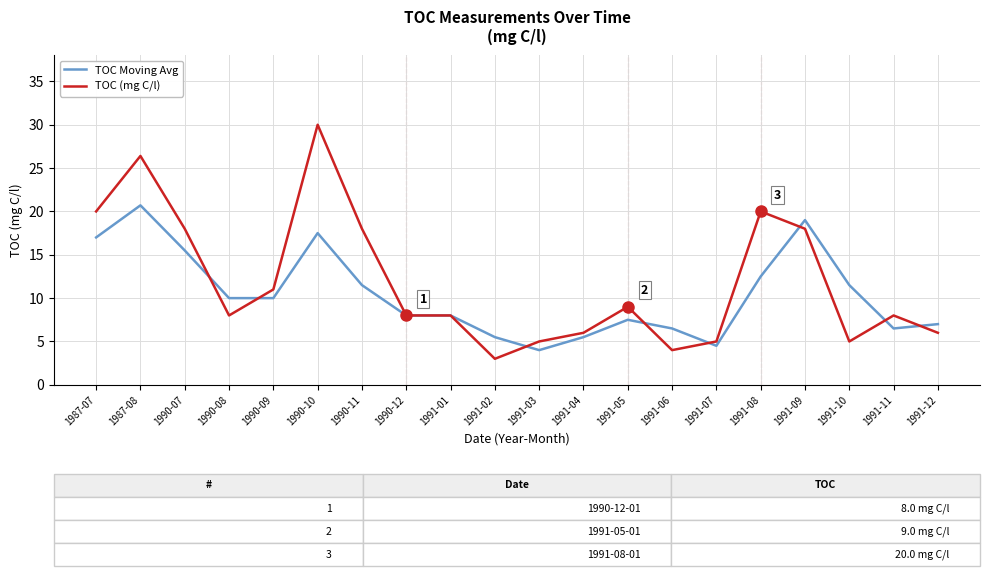

Rank the series by their average value, from lowest to highest.

TOC Moving Avg, TOC (mg C/l)